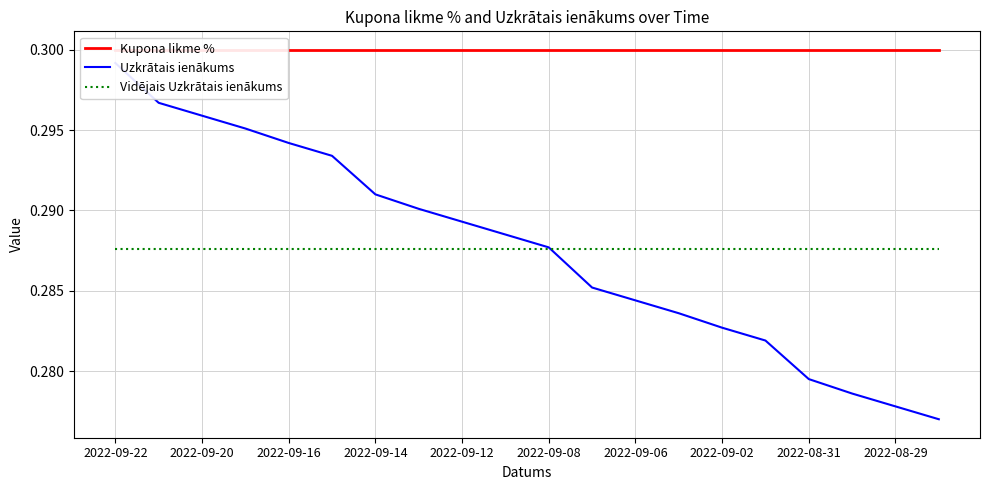

The Kupona likme % series shows 0.3 at 2022-09-02. True or false?

True